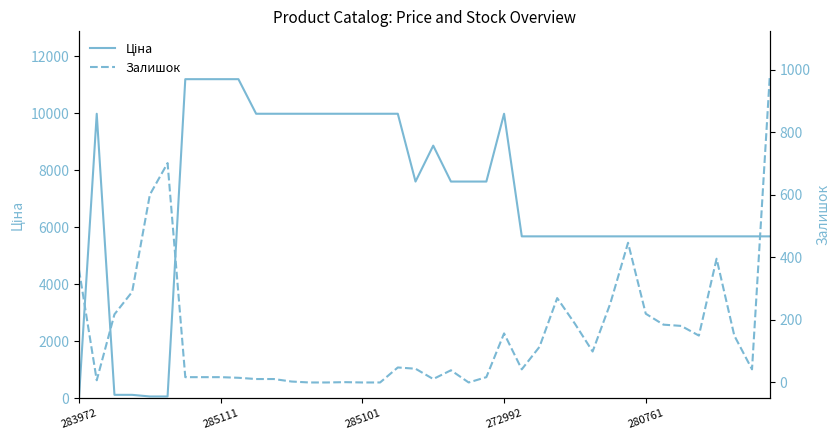

What is the total value across all series at 37?

5823.8